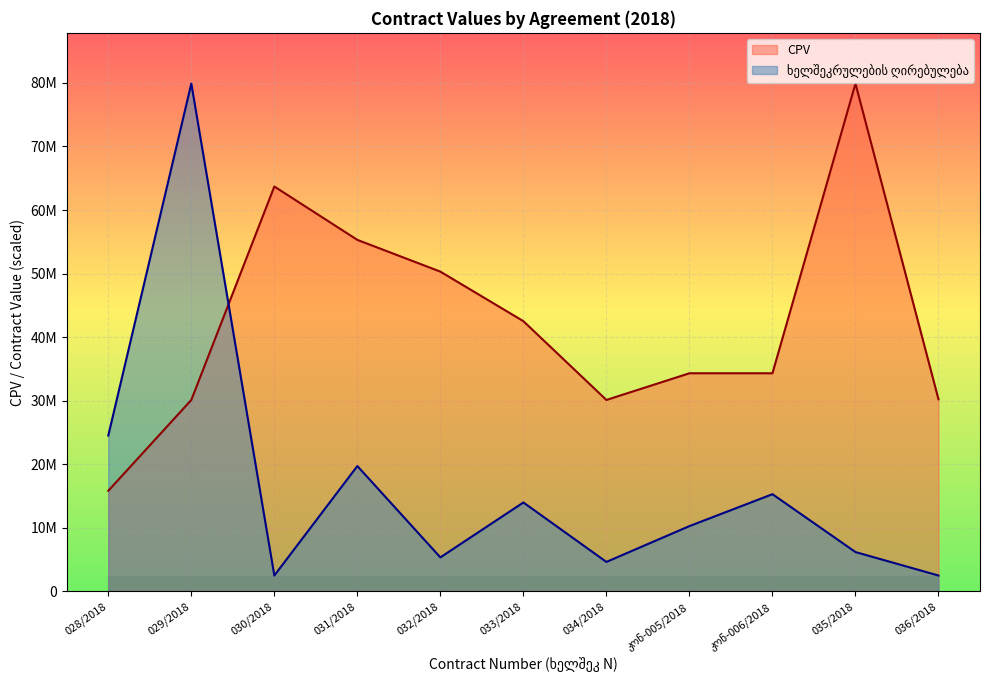

How many series are shown in this chart?

2